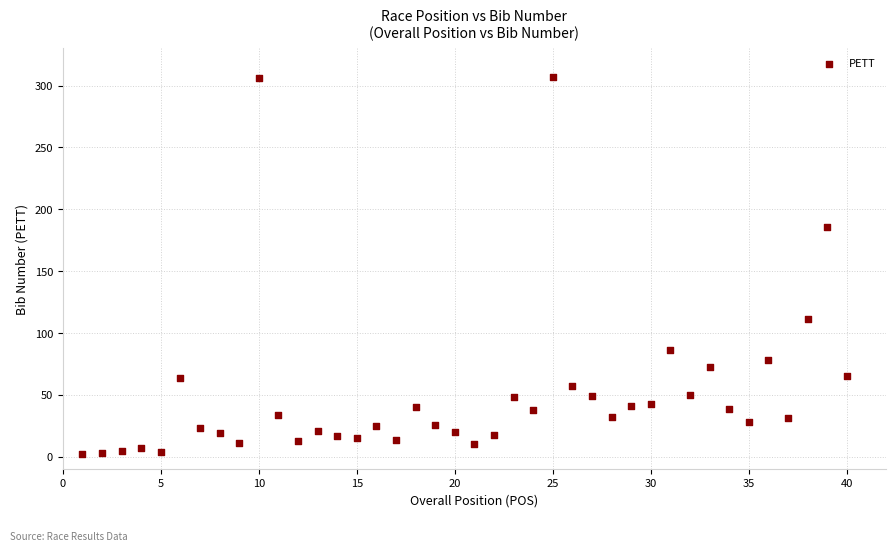

What Y value in the scatter plot is closest to 154?

186